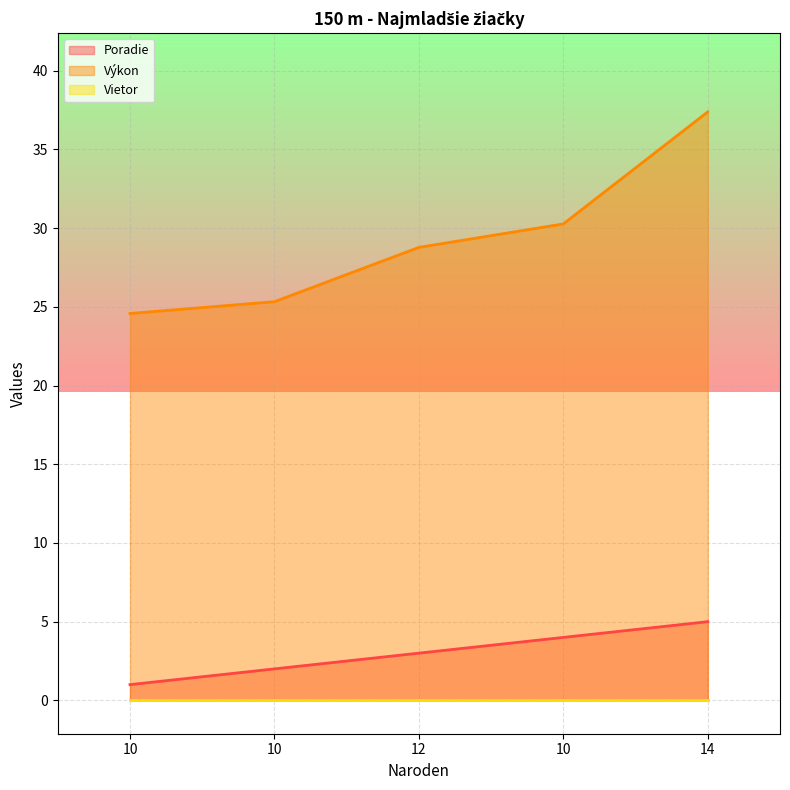

Which series has the largest total across all categories?

Výkon